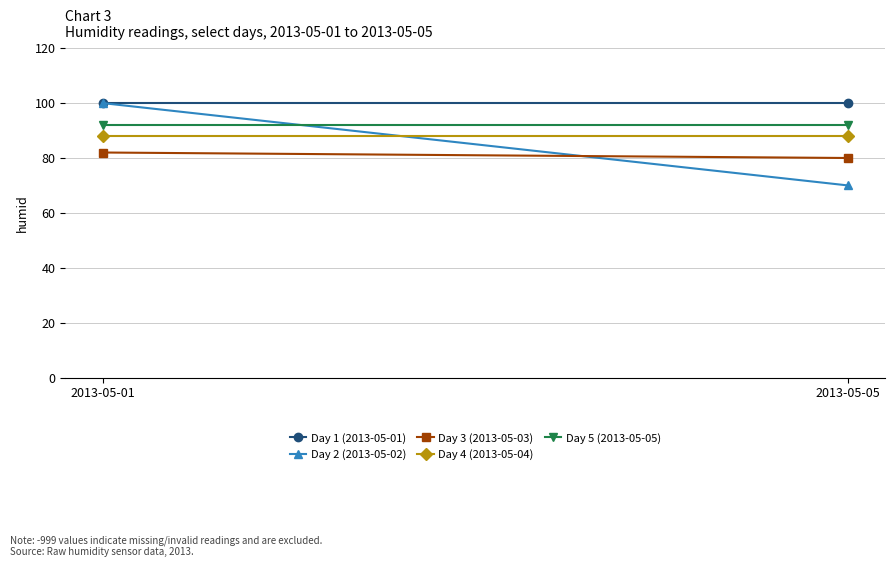

Reading left to right, what are all the values shown in this chart?

Day 1 (2013-05-01): 100	100
Day 2 (2013-05-02): 100	70
Day 3 (2013-05-03): 82	80
Day 4 (2013-05-04): 88	88
Day 5 (2013-05-05): 92	92